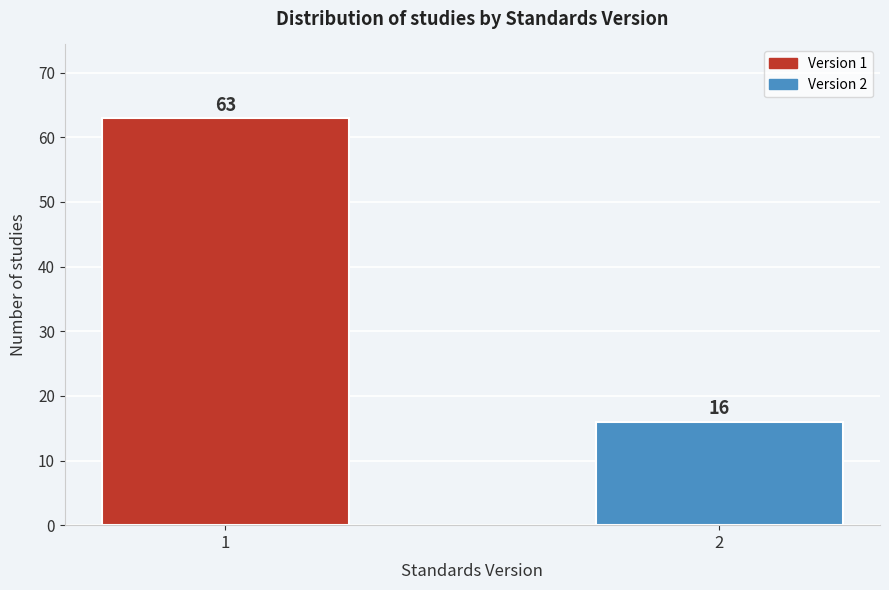

Reading right to left, what are all the values shown in this chart?

2=16	1=63